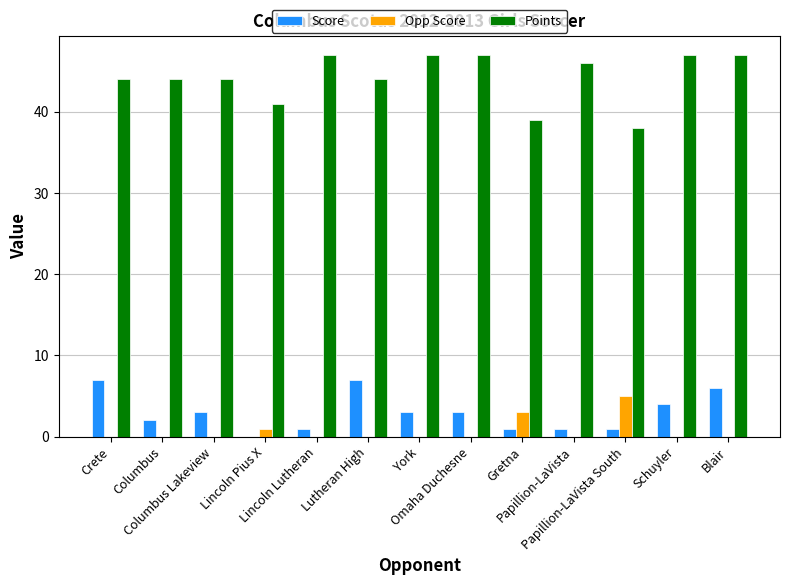

What is the highest value of the Points series?

47